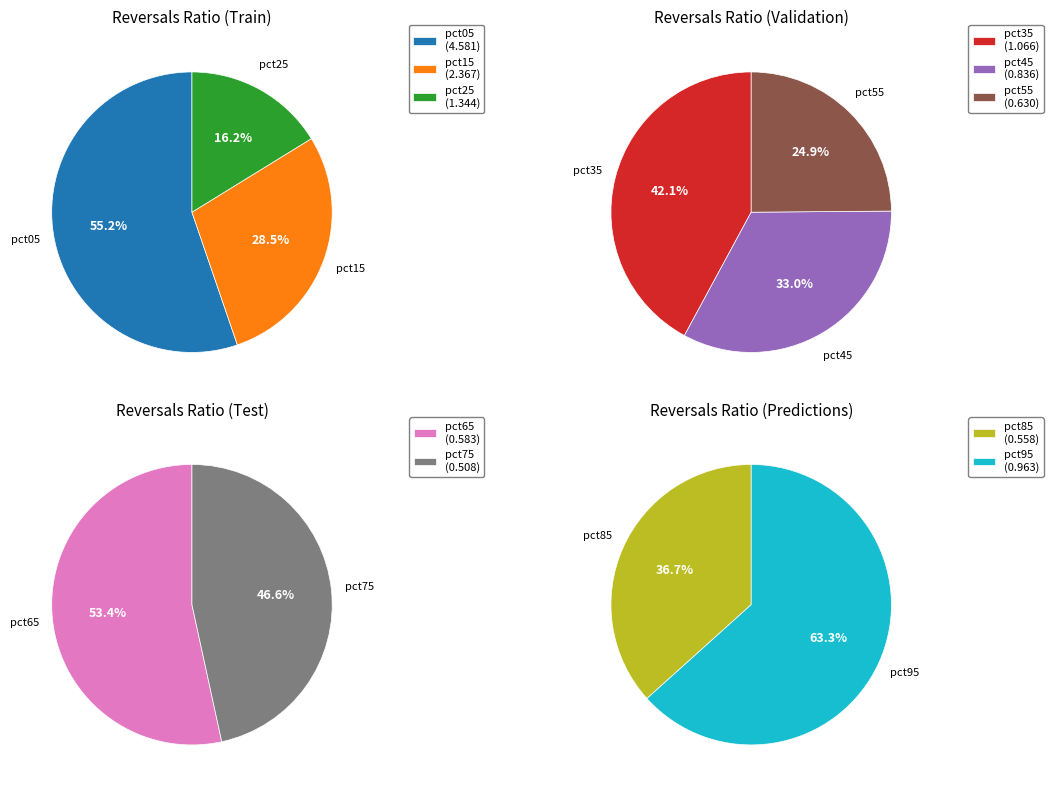

What percentage do pct65 and pct45 together represent?

10.6%